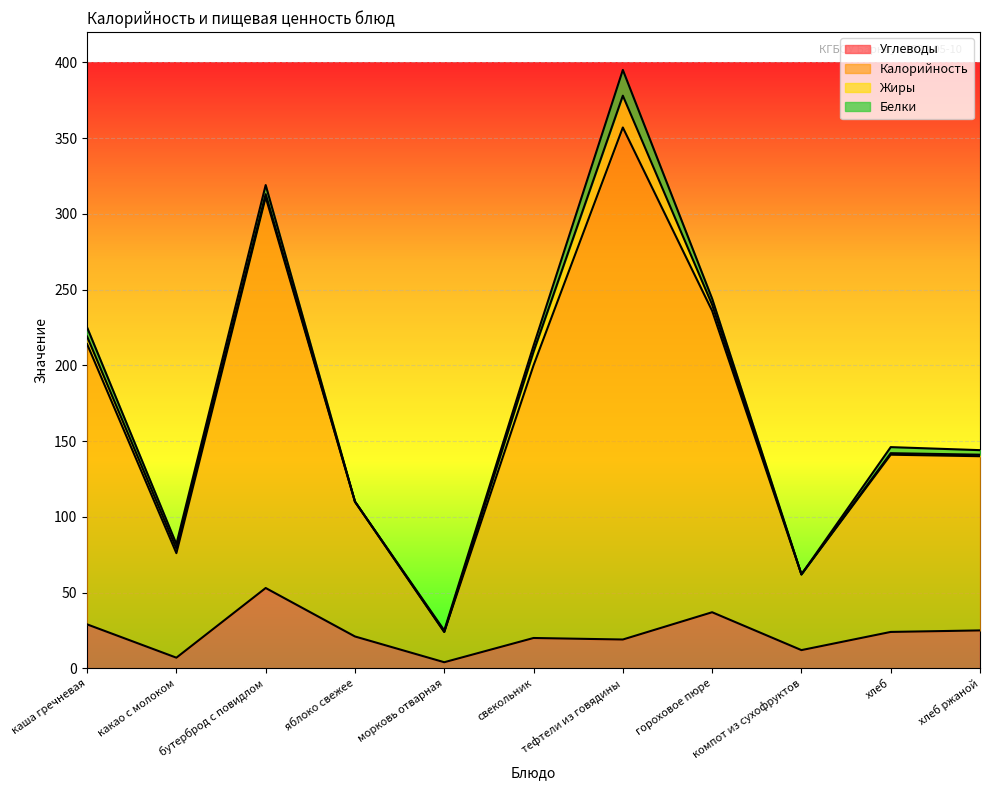

What is the highest value of the Углеводы series?

53